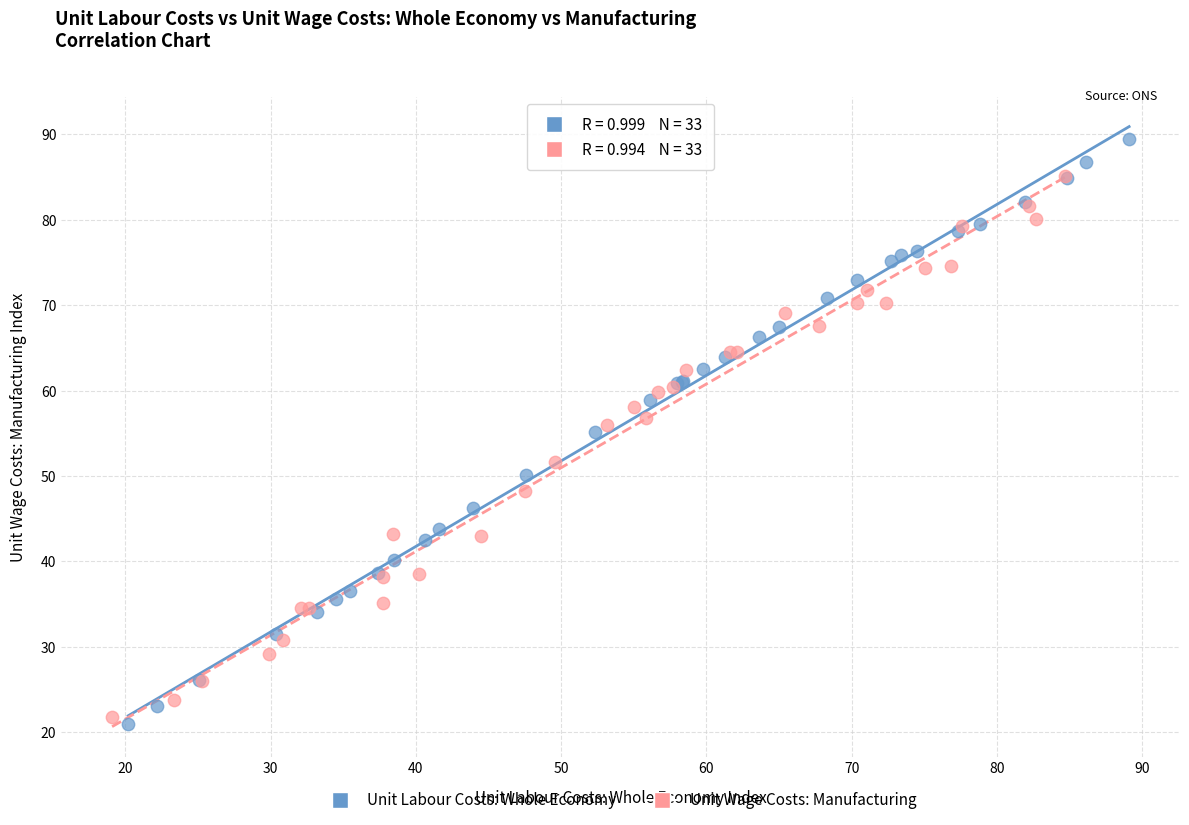

Which series reaches the minimum Y coordinate?

Unit Labour Costs: Whole Economy